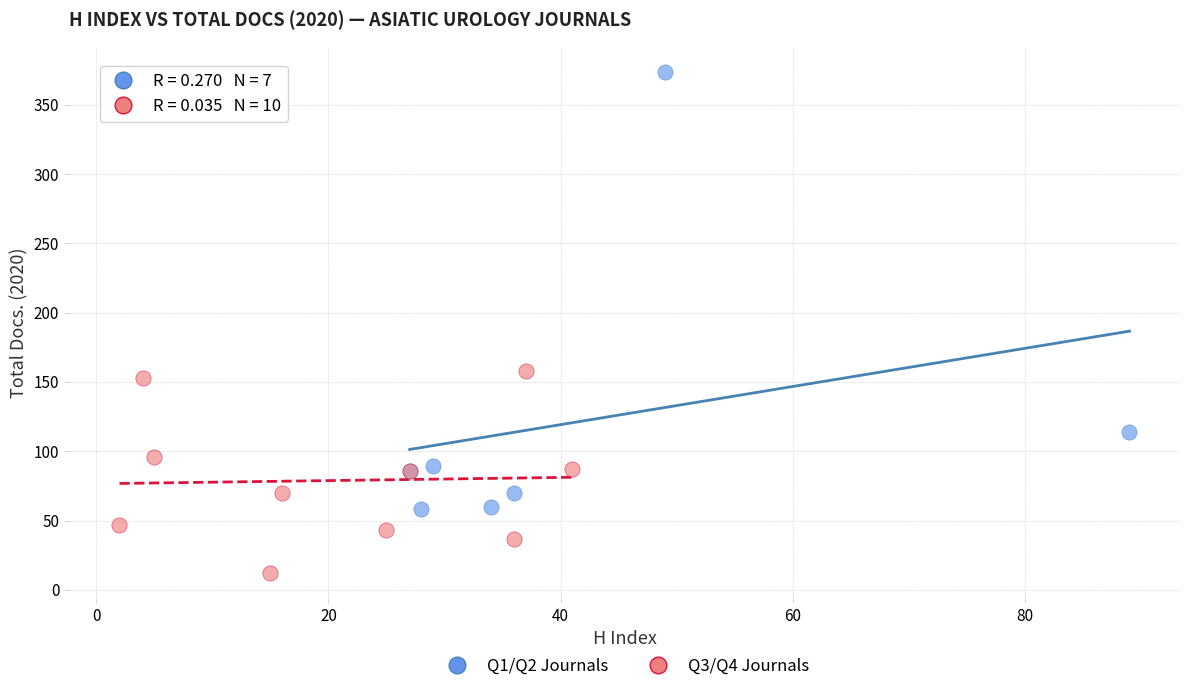

Which series contains the highest Y value?

Q1/Q2 Journals